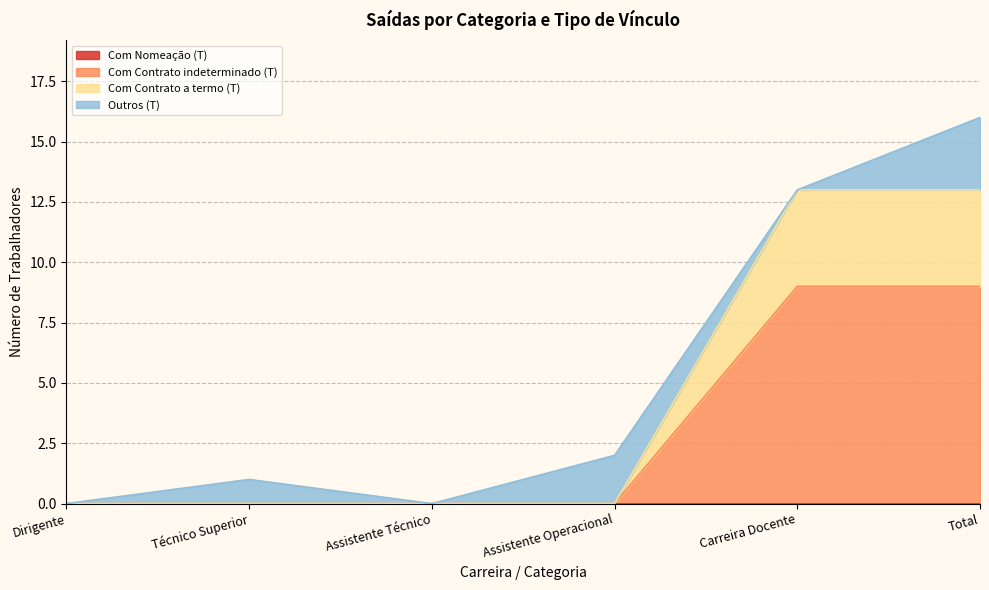

What is the label of the 5th point from the right?

Técnico Superior